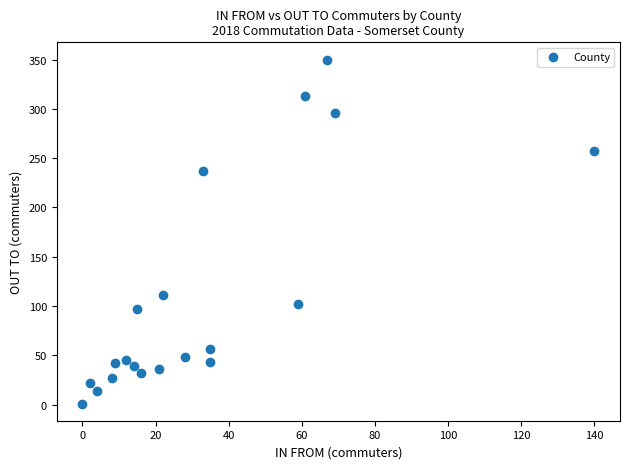

What is the range of Y values (max minus min)?

349